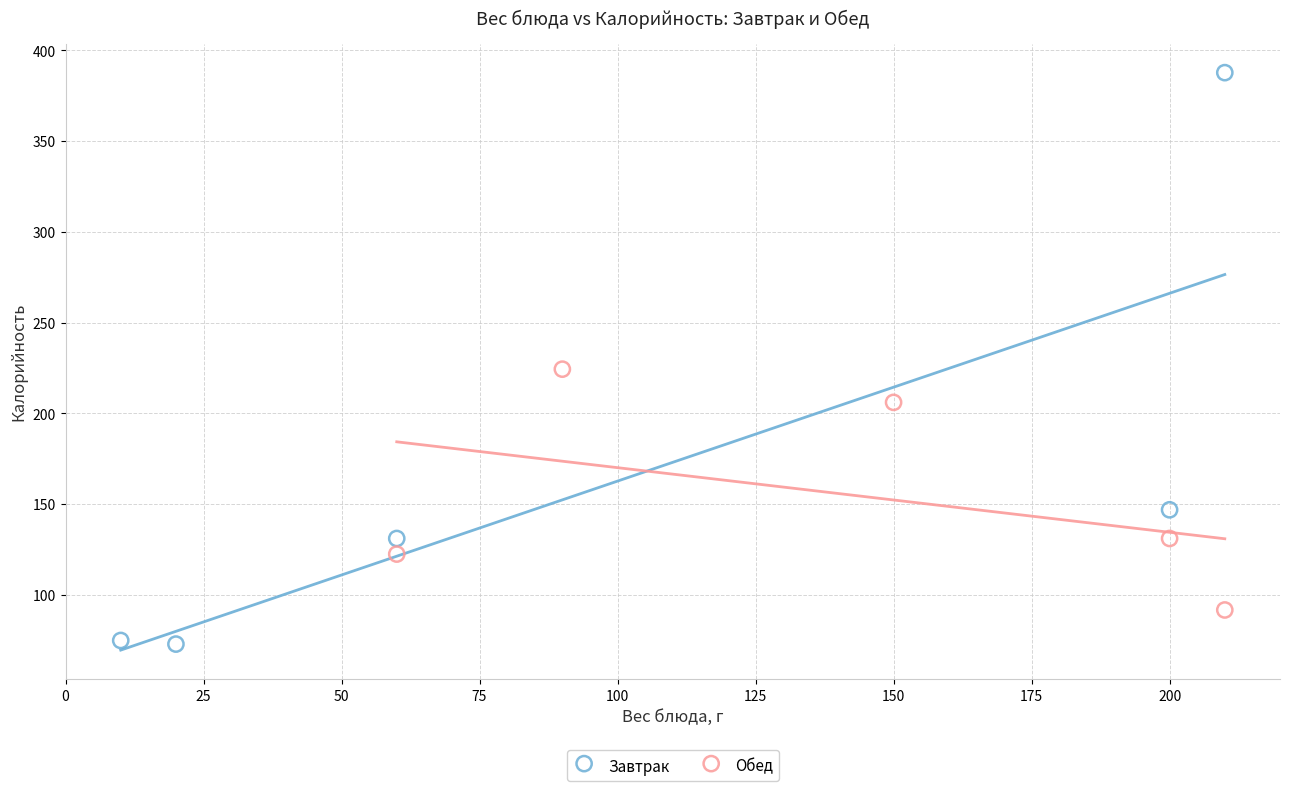

Which series has the largest Y range (max minus min)?

Завтрак